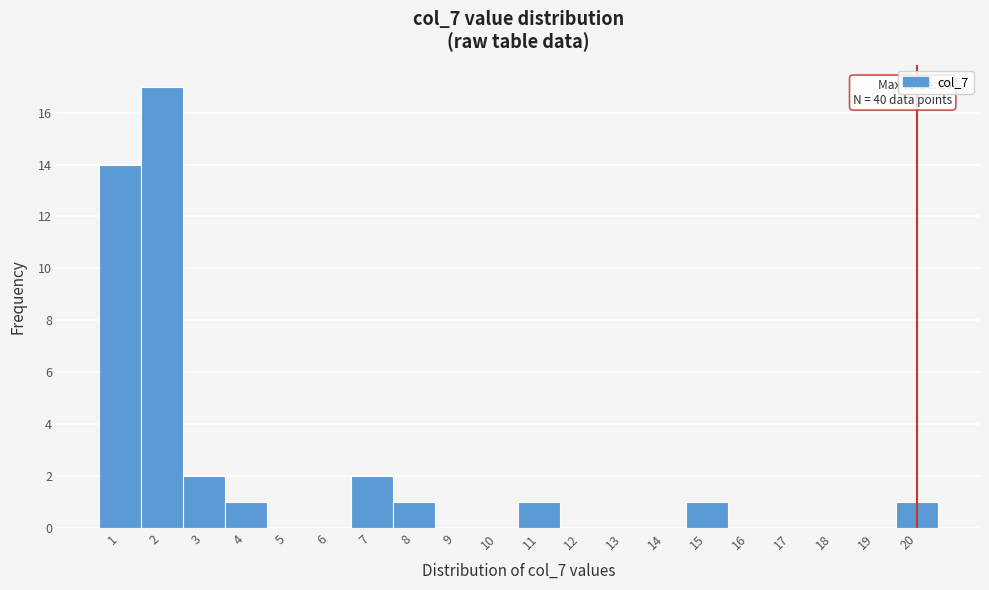

Over which range of the x-axis is the bar tallest?

1.5 to 2.5